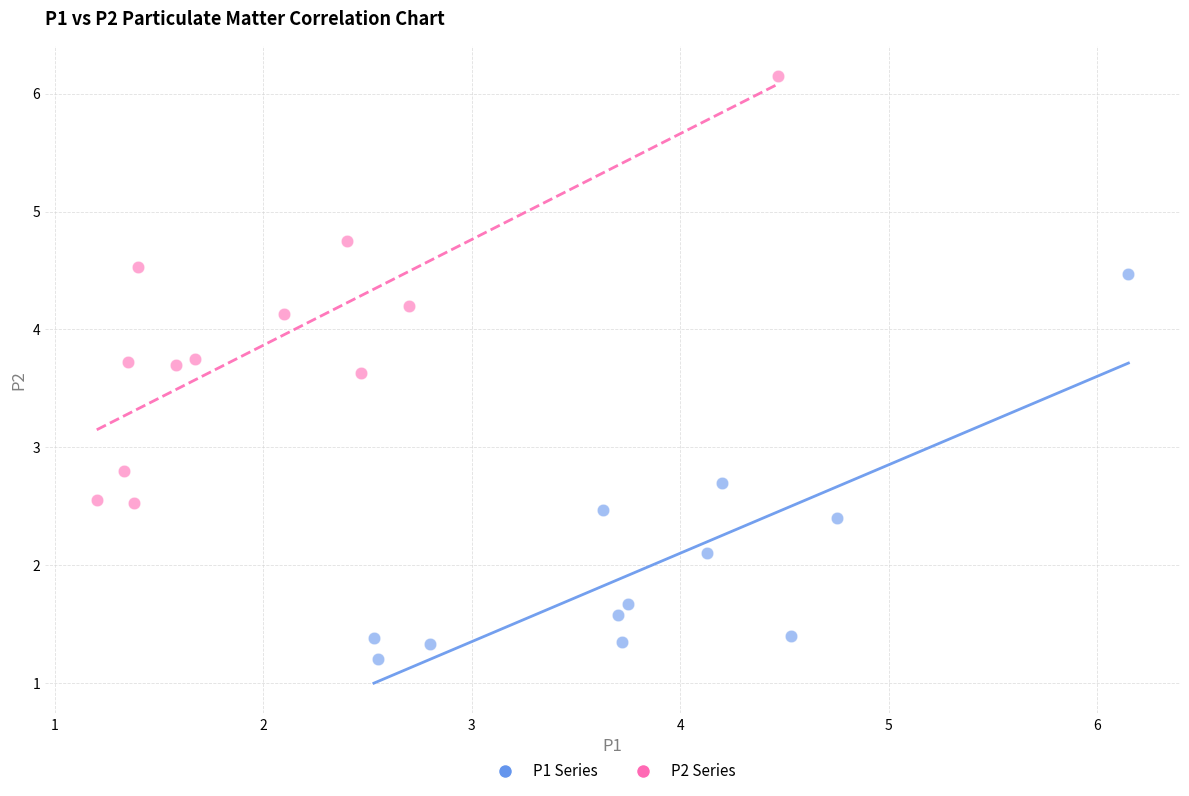

Which series reaches the maximum Y coordinate?

P2 Series